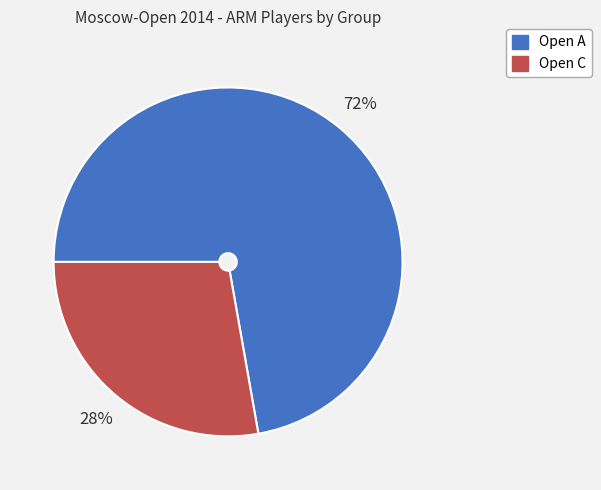

Does Open A account for over 50% of the chart?

Yes